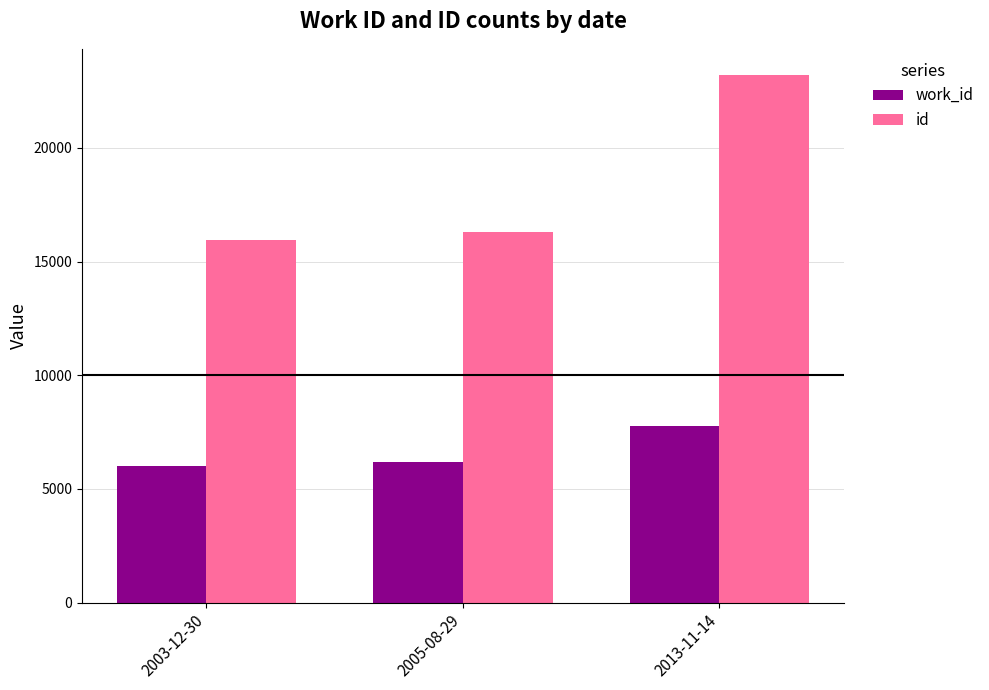

What is the average value of the work_id series?

6641